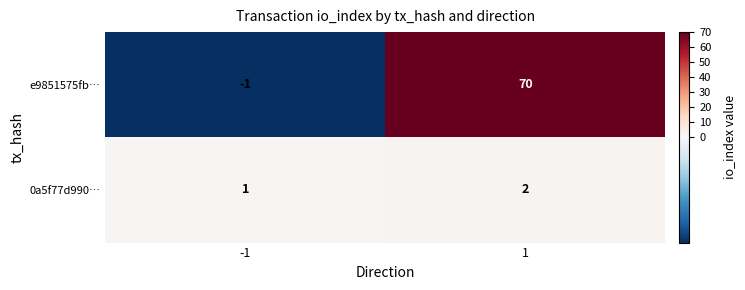

At how many categories does at least one series exceed 42?

1